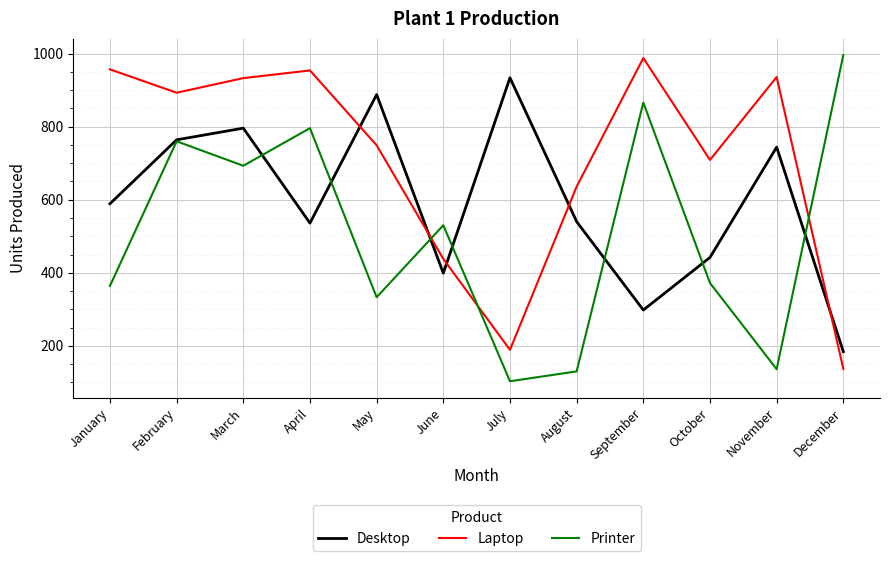

Which series changed the most between March and April?

Desktop